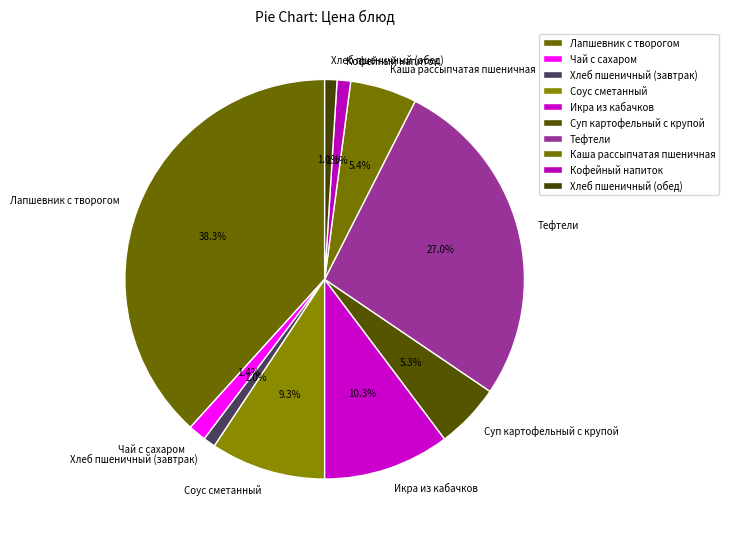

To the nearest percent, what is the difference between the largest and smallest slice percentages?

37%